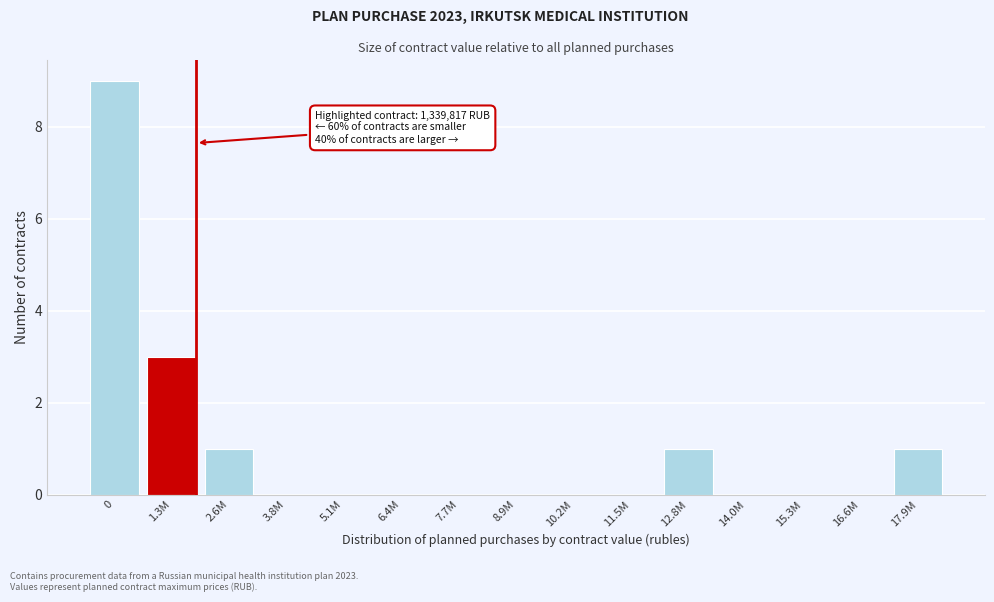

Reading left to right, what are all the values shown in this chart?

0=9	1.3M=3	2.6M=1	3.8M=0	5.1M=0	6.4M=0	7.7M=0	8.9M=0	10.2M=0	11.5M=0	12.8M=1	14.0M=0	15.3M=0	16.6M=0	17.9M=1